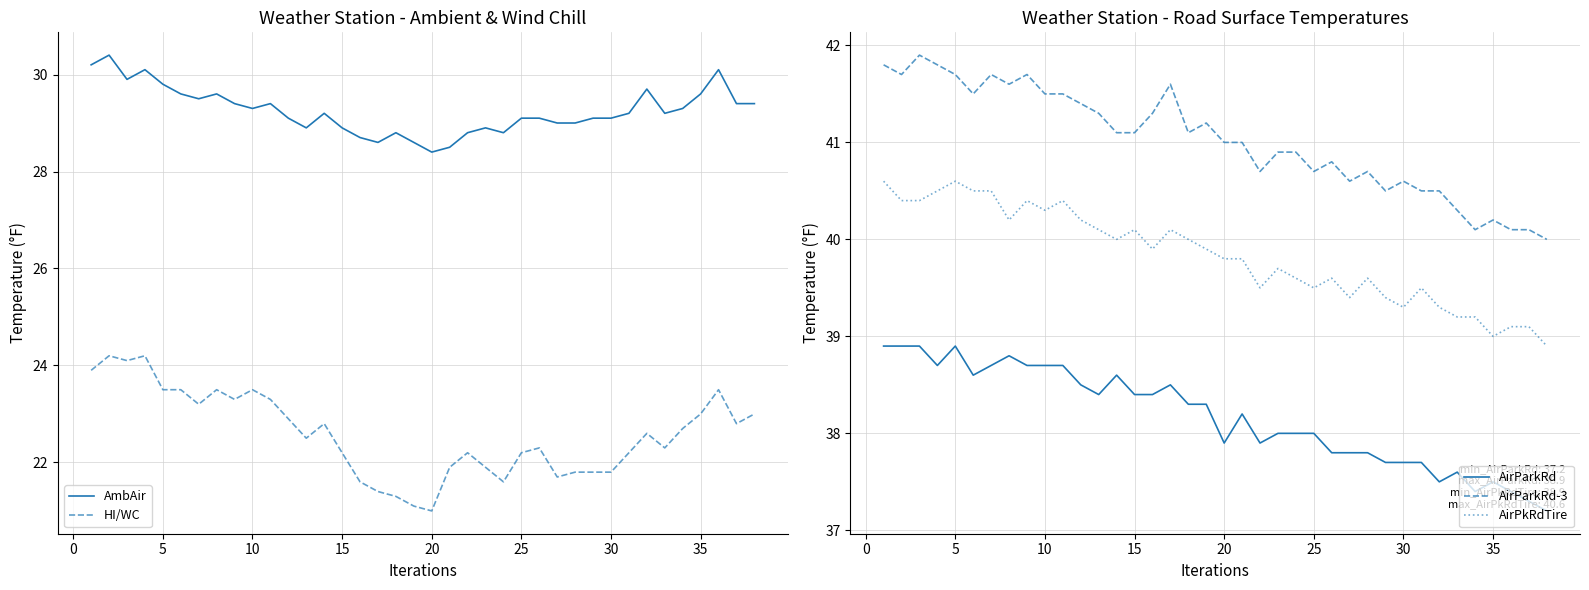

How many categories are shown in the chart?

38